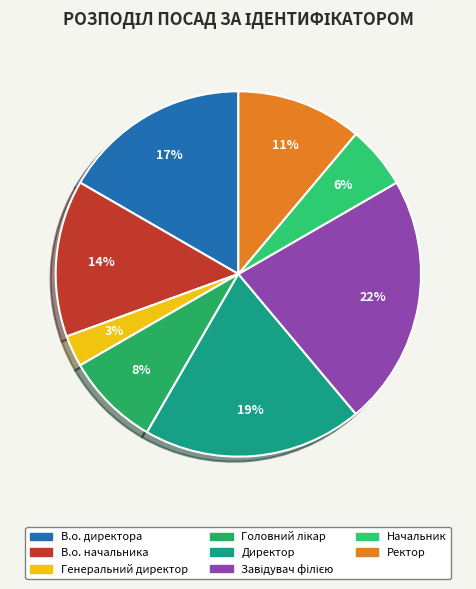

Does any single category account for the majority?

No